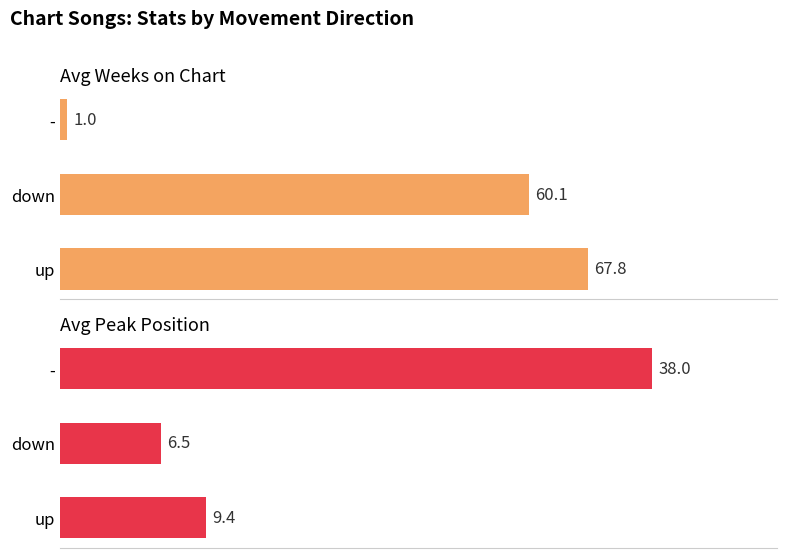

Reading right to left, extract all data points from this chart.

Avg Weeks on Chart: 1.0	60.1	67.8
Avg Peak Position: 38.0	6.5	9.4